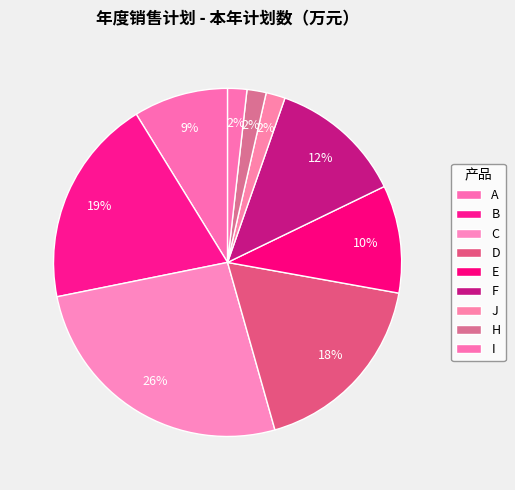

To the nearest percent, what is the difference between the E and I slice percentages?

8%